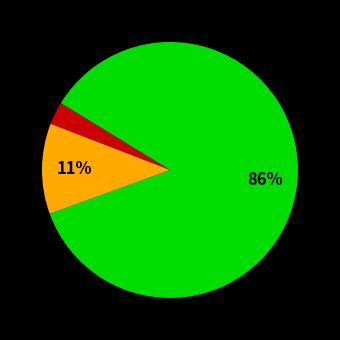

Is there a majority slice in this chart?

Yes